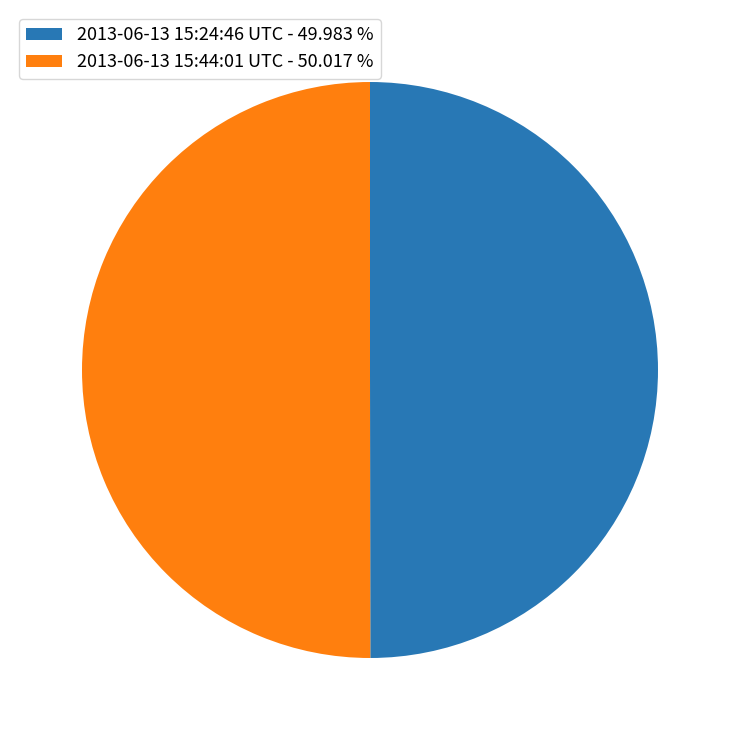

Do 2013-06-13 15:24:46 UTC - 49.983 % and 2013-06-13 15:44:01 UTC - 50.017 % together represent more than half of the pie?

Yes